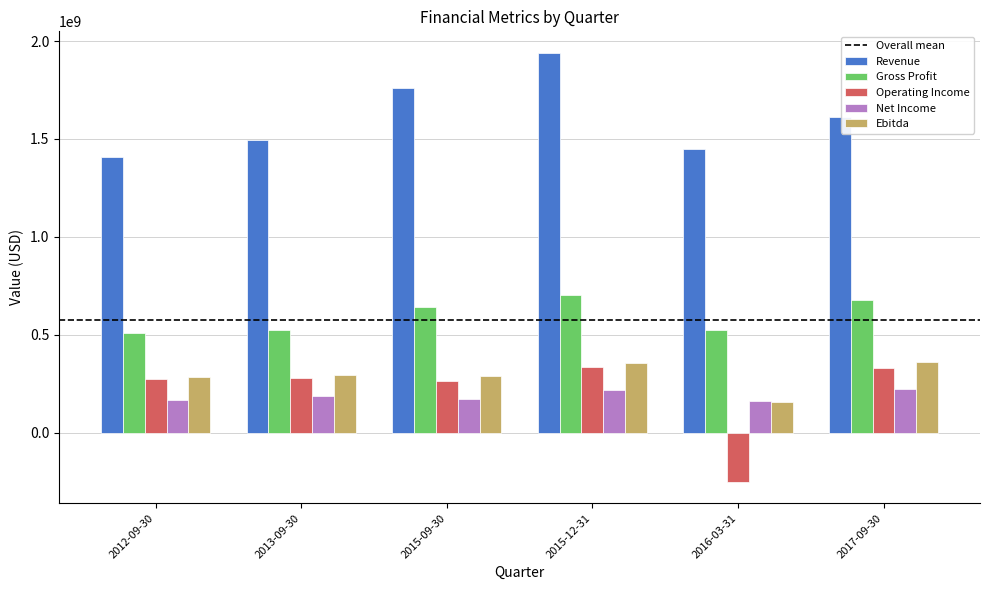

Is the value of Ebitda at 2016-03-31 greater than the value of Net Income at 2013-09-30?

No